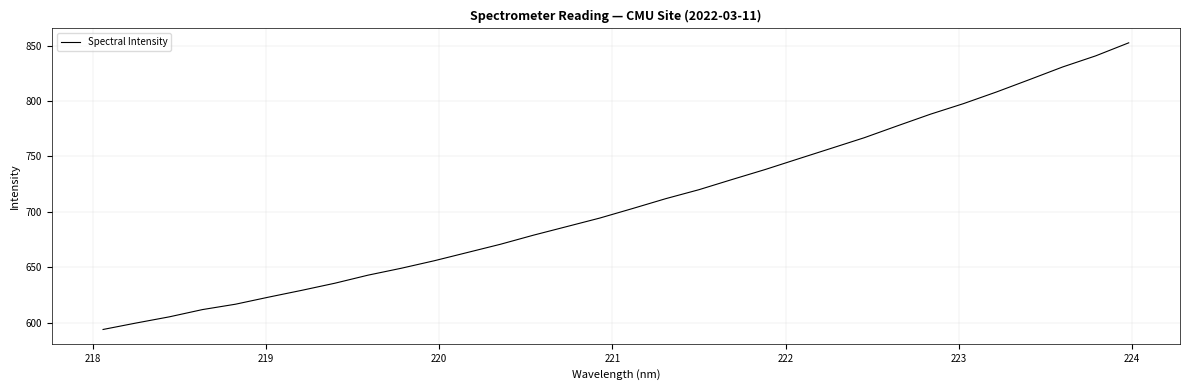

What is the difference between the maximum and minimum values?

258.9